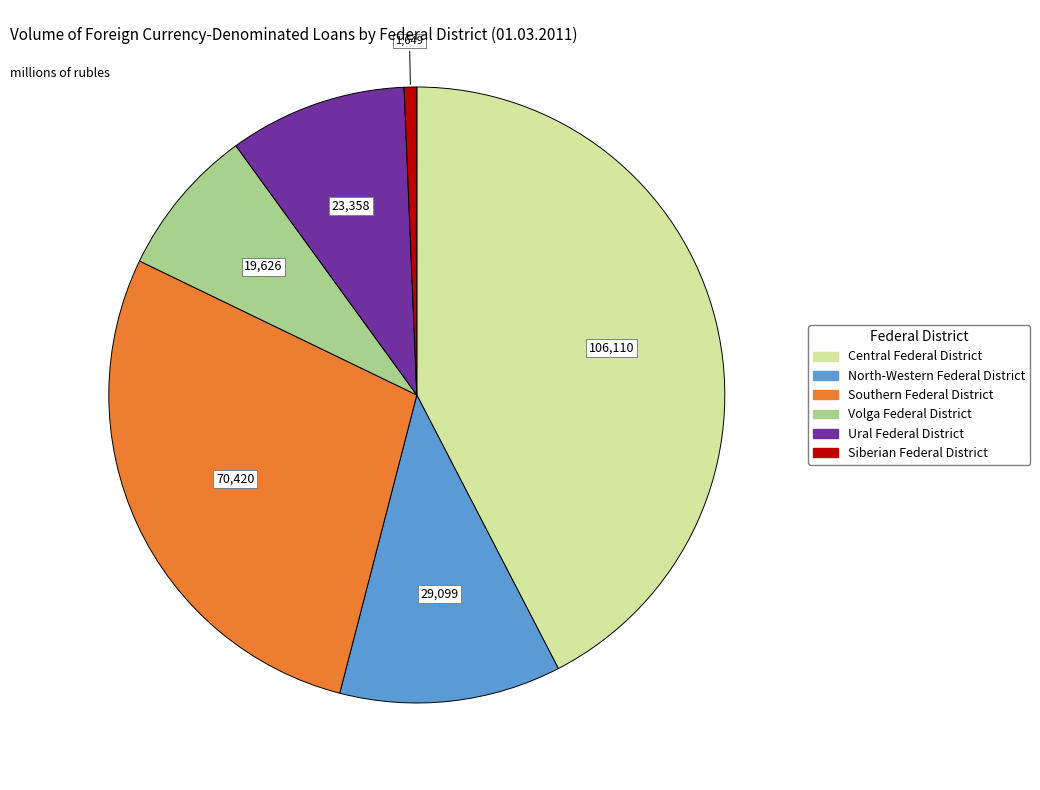

Rank the categories by value from highest to lowest.

Central Federal District, Southern Federal District, North-Western Federal District, Ural Federal District, Volga Federal District, Siberian Federal District